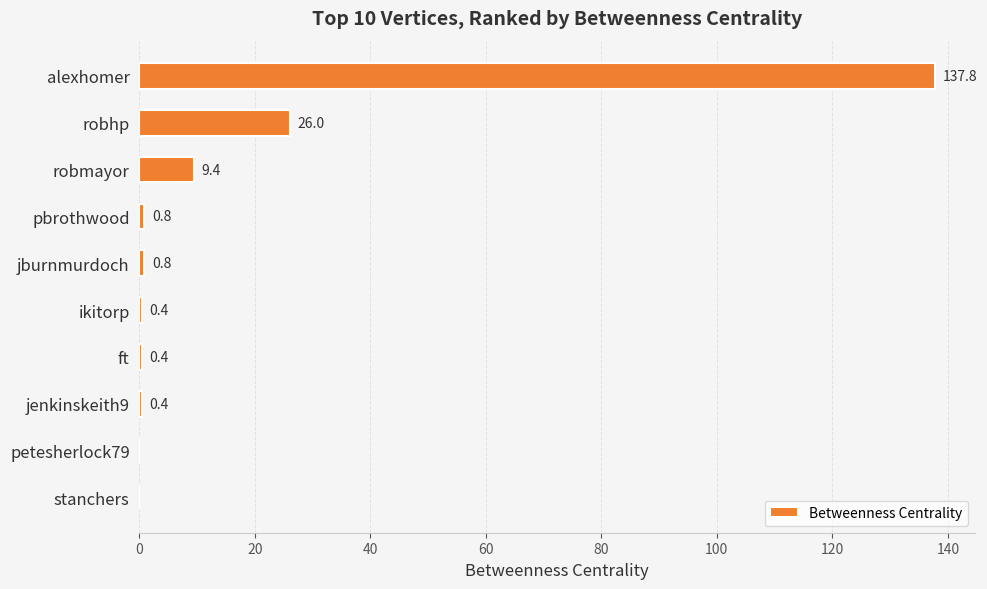

The value at robhp is 26.0. True or false?

True